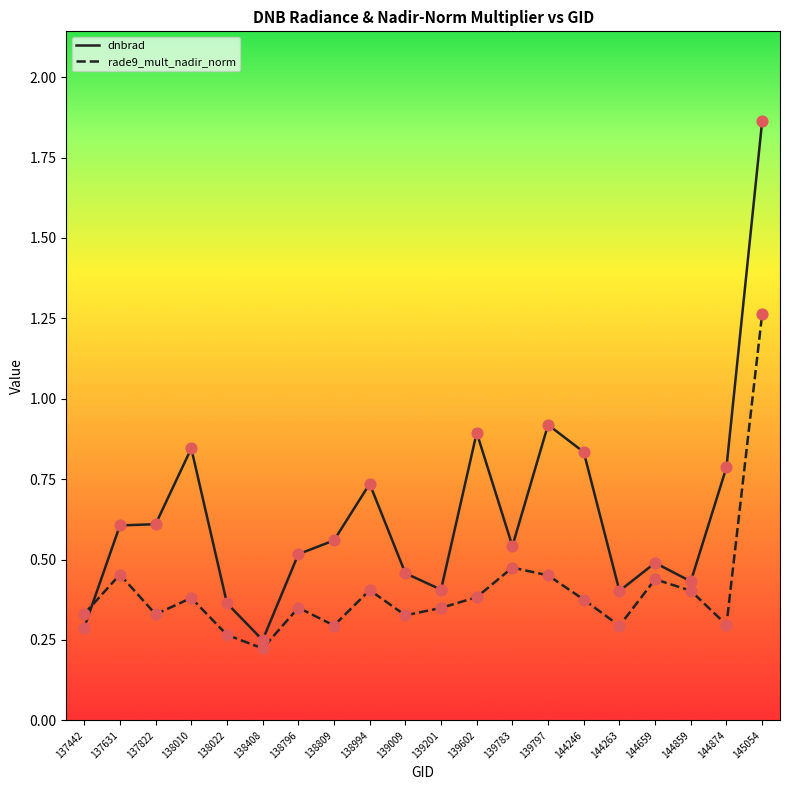

Between 138796 and 144246, which series saw the biggest shift?

dnbrad